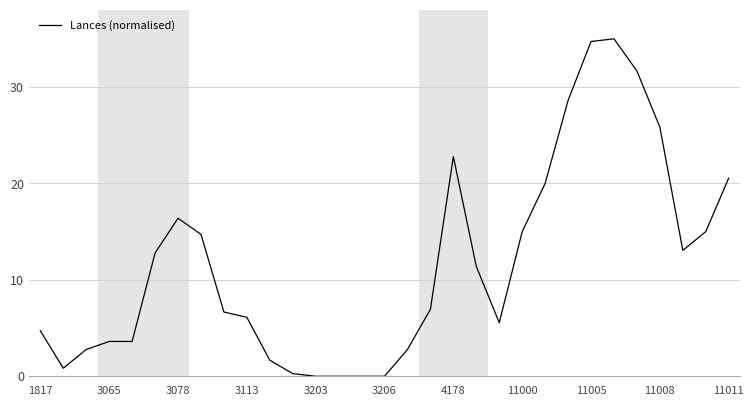

Reading left to right, transcribe all the data shown in this chart.

4.7	0.8	2.8	3.6	3.6	12.8	16.4	14.7	6.7	6.1	1.7	0.3	0.0	0.0	0.0	0.0	2.8	6.9	22.8	11.4	5.6	15.0	20.0	28.6	34.7	35.0	31.7	25.8	13.1	15.0	20.6